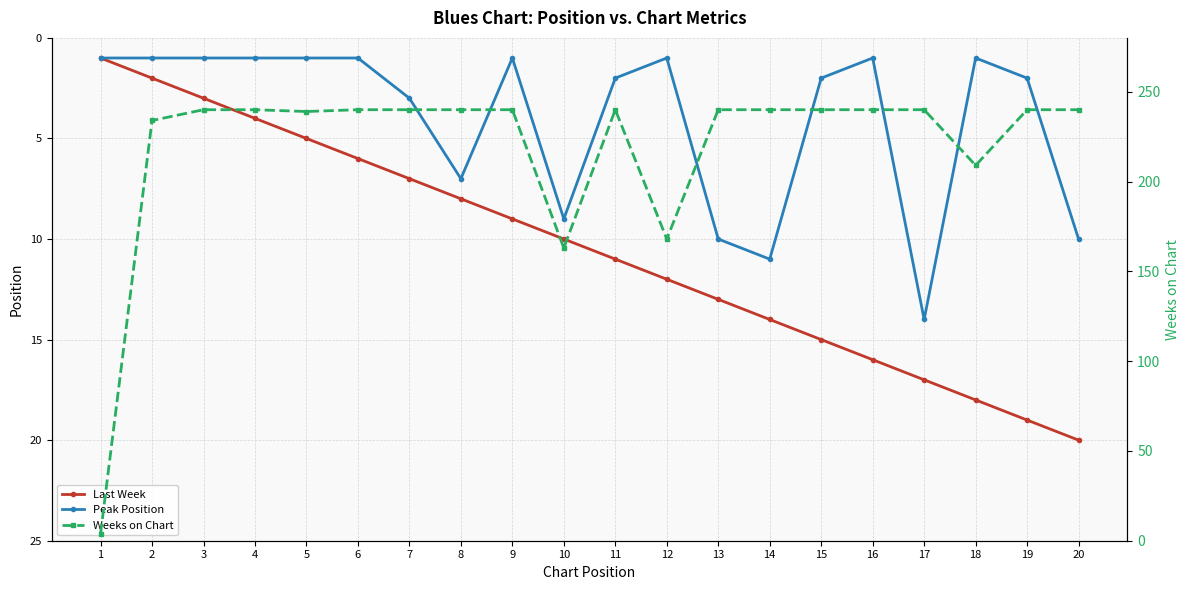

The Weeks on Chart series shows 240 at 14. True or false?

True